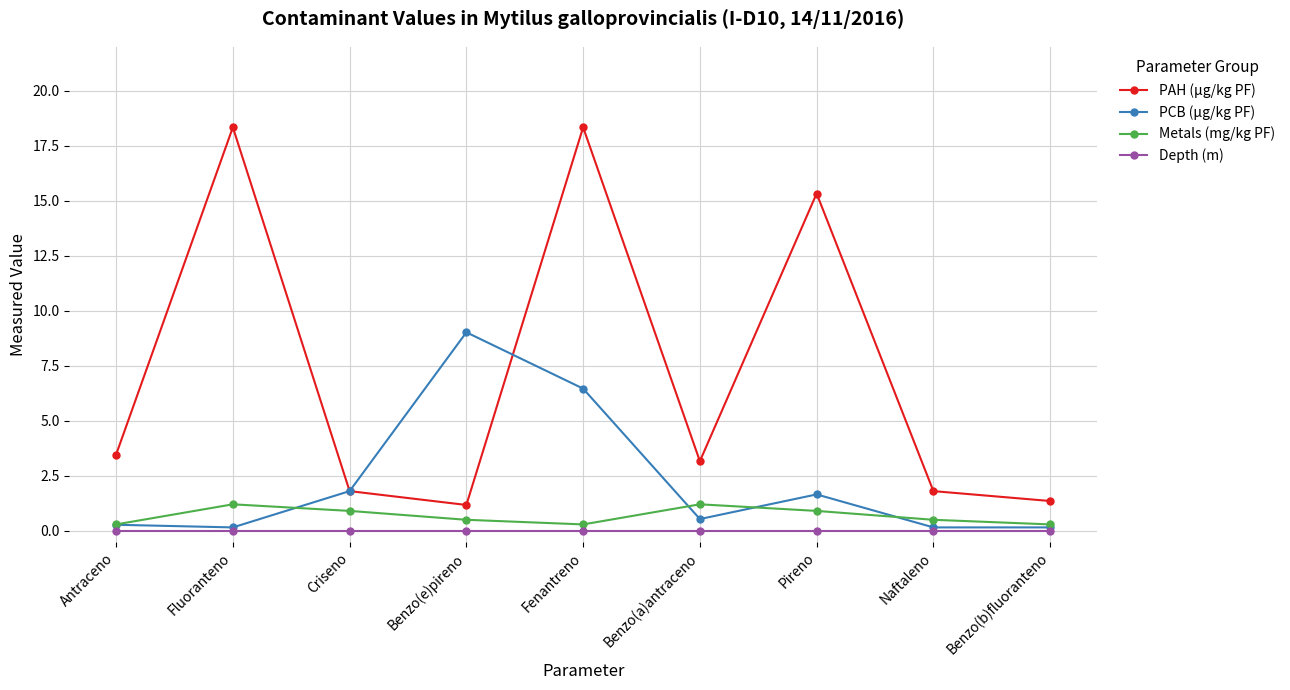

What is the highest value of the Metals (mg/kg PF) series?

1.2